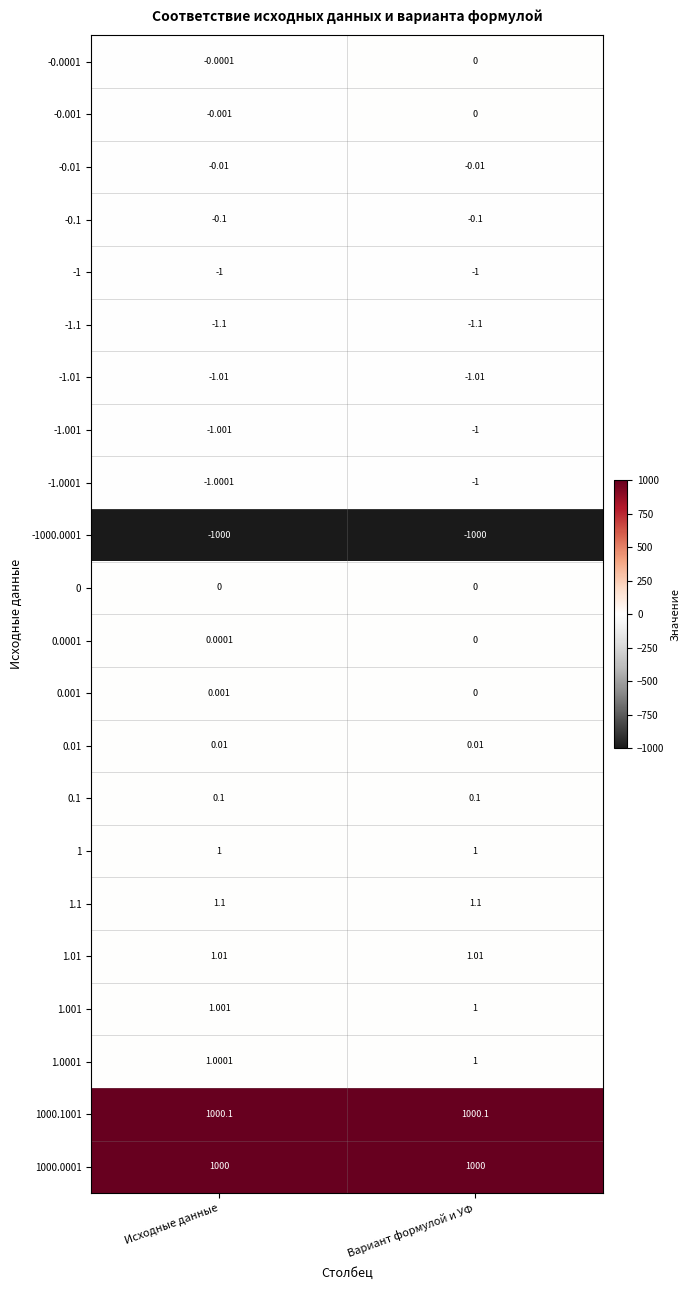

Is the value of -1.1 at Вариант формулой и УФ greater than the value of 0.0001 at Исходные данные?

No